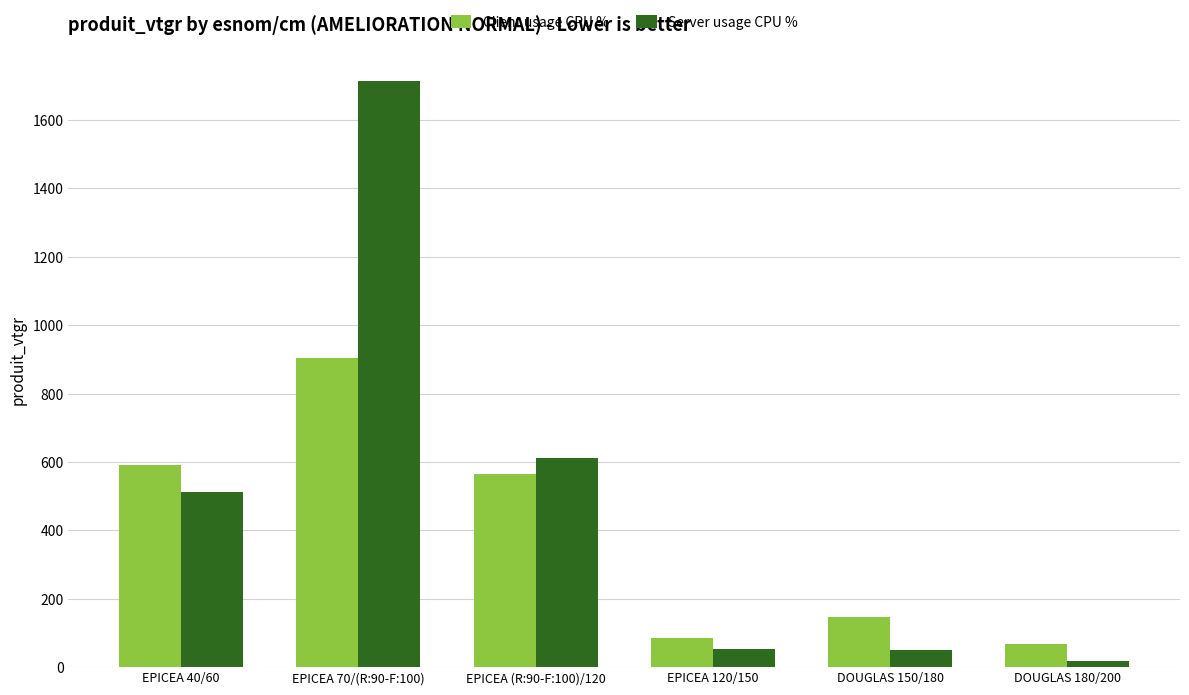

True or false: Client usage CPU % has a value of 68.5 at DOUGLAS 180/200.

True